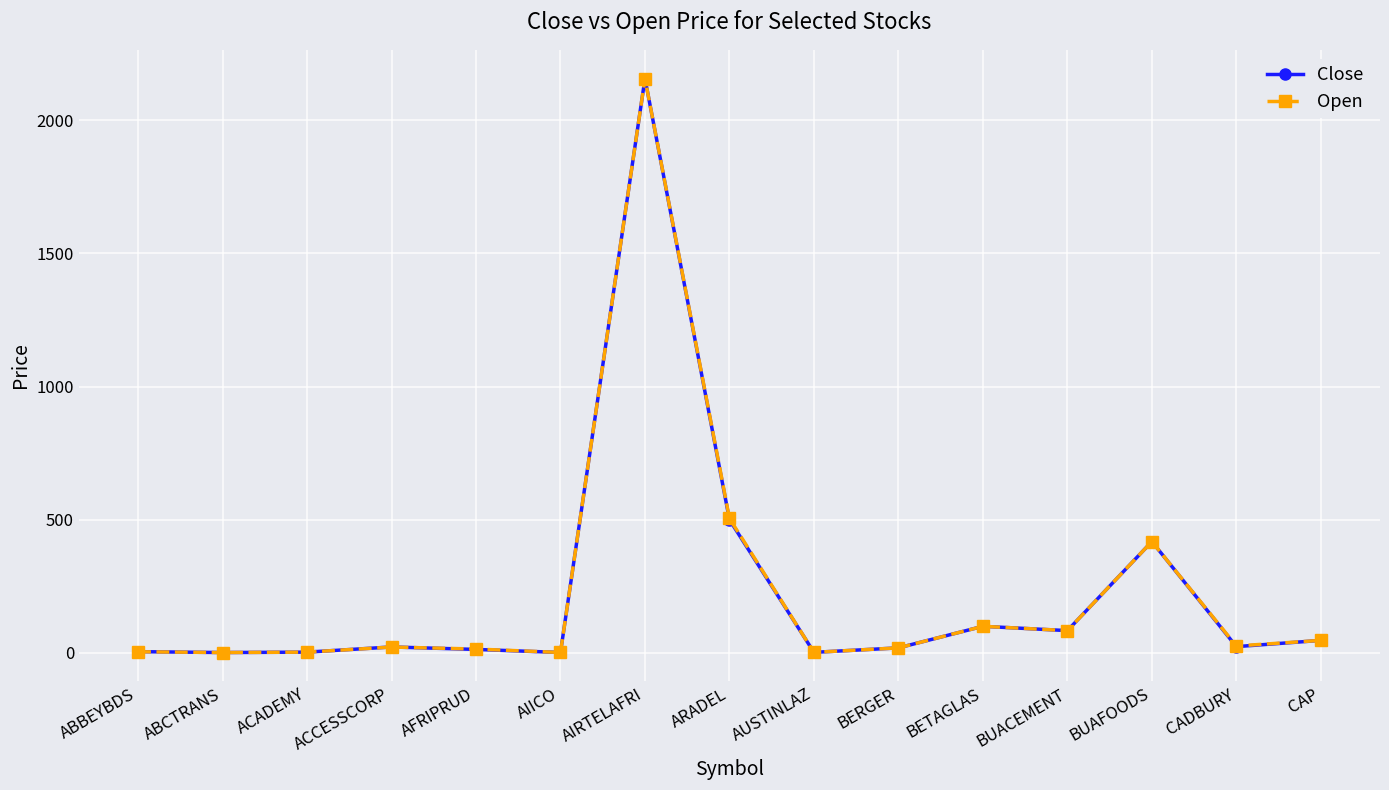

What is the average value of the Open series?

226.9